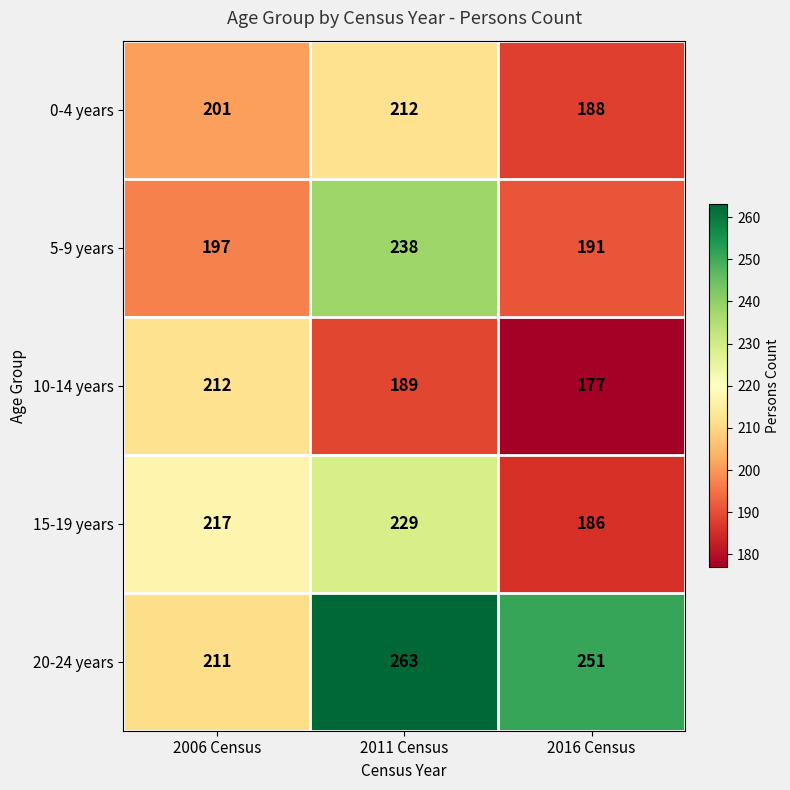

Between 2006 Census and 2016 Census, which series saw the biggest shift?

20-24 years